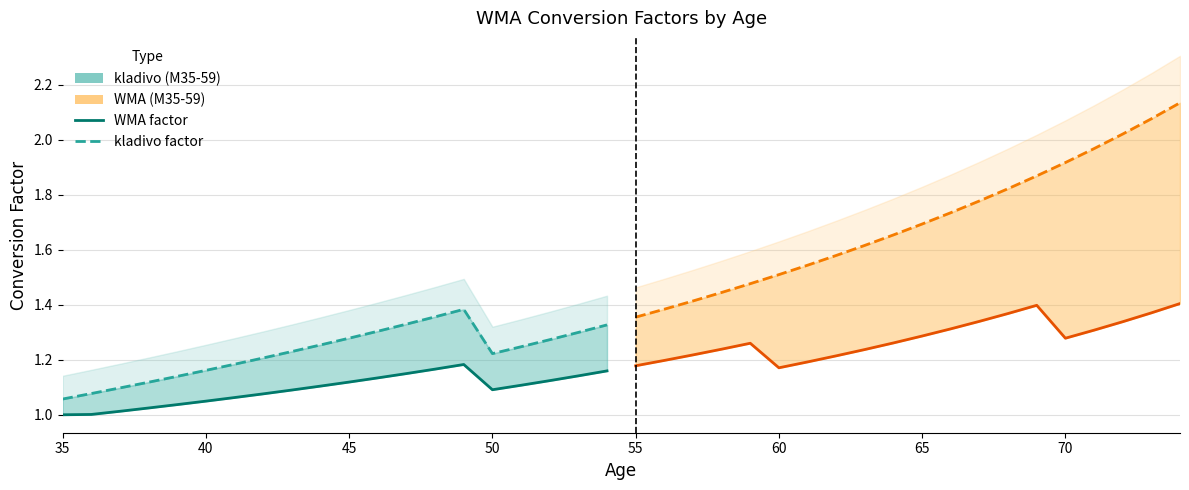

What is the highest value of the kladivo (M35-59) series?

1.4